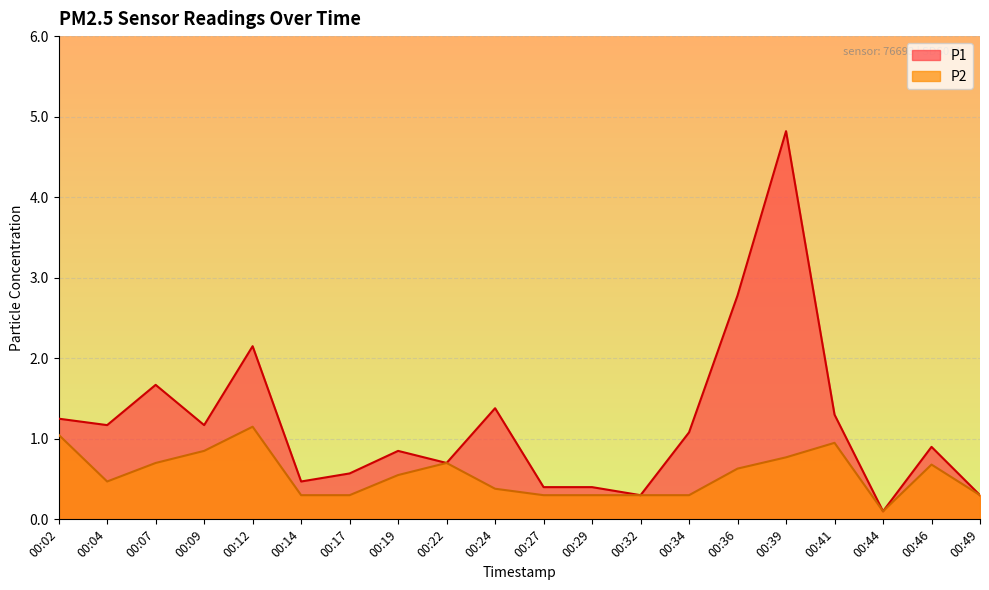

At which category does P1 reach its first local valley?

00:04